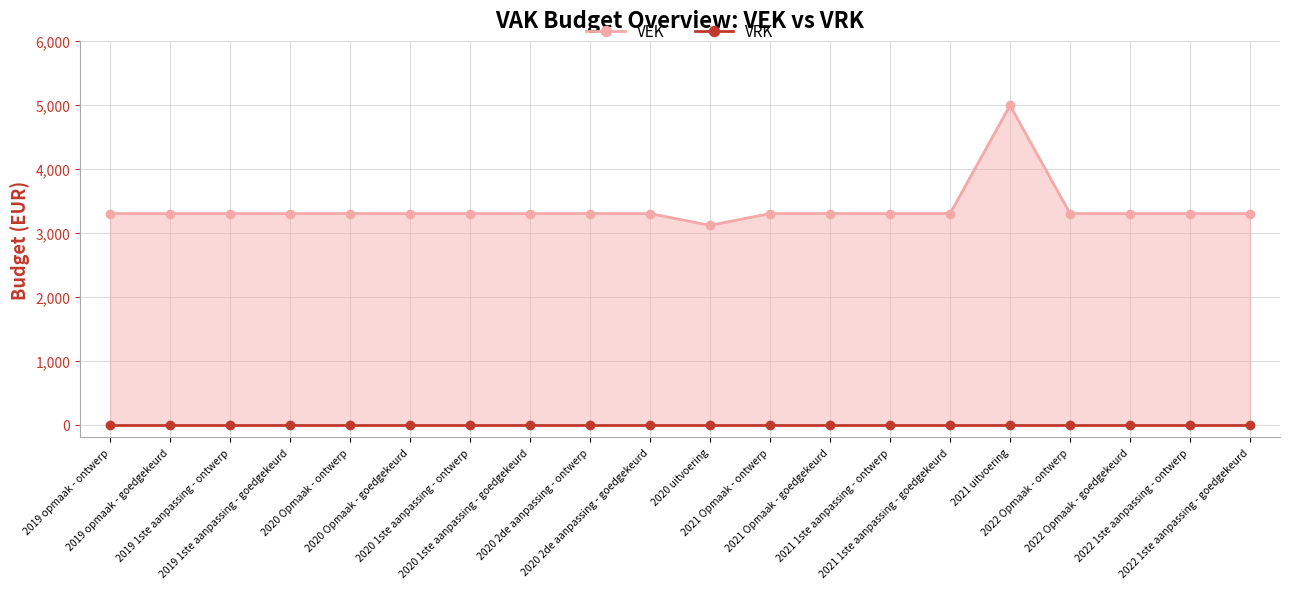

What is the label of the 13th point from the right?

2020 1ste aanpassing - goedgekeurd